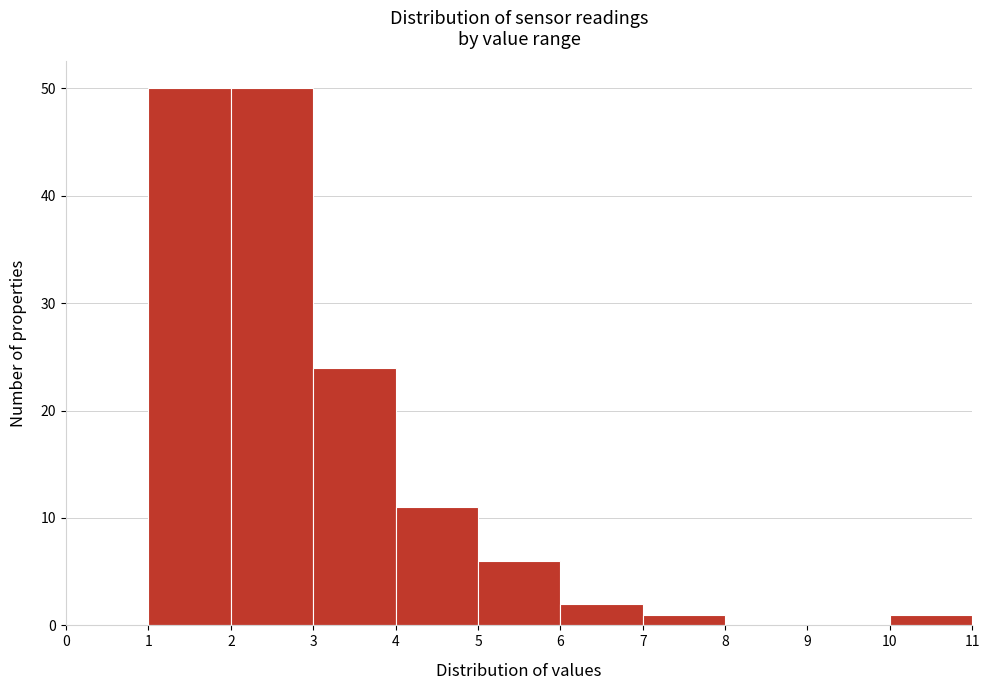

What is the height of the bar covering 6 to 7 on the x-axis? The values are not printed on the chart, so give them approximately, as read against the axis.

2